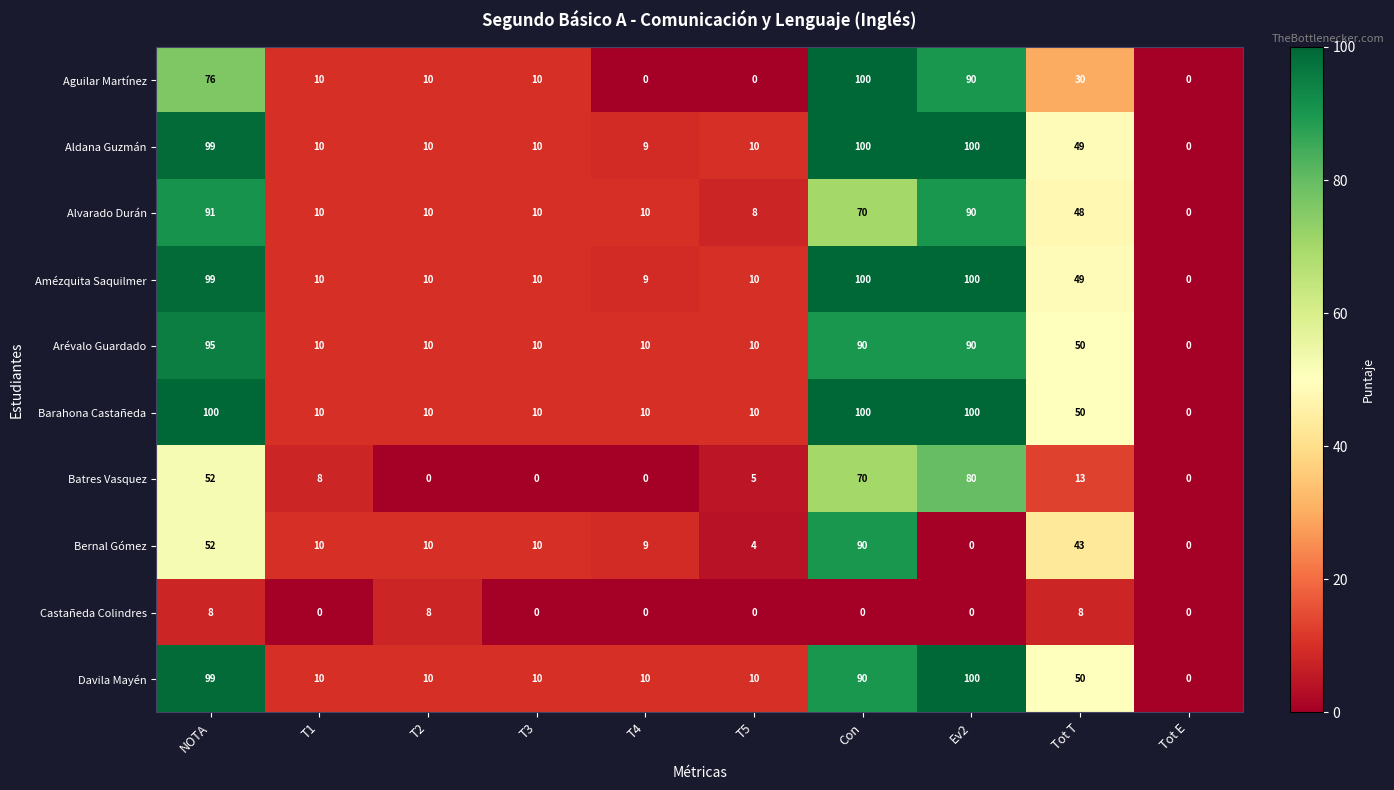

How many series are shown in this chart?

10